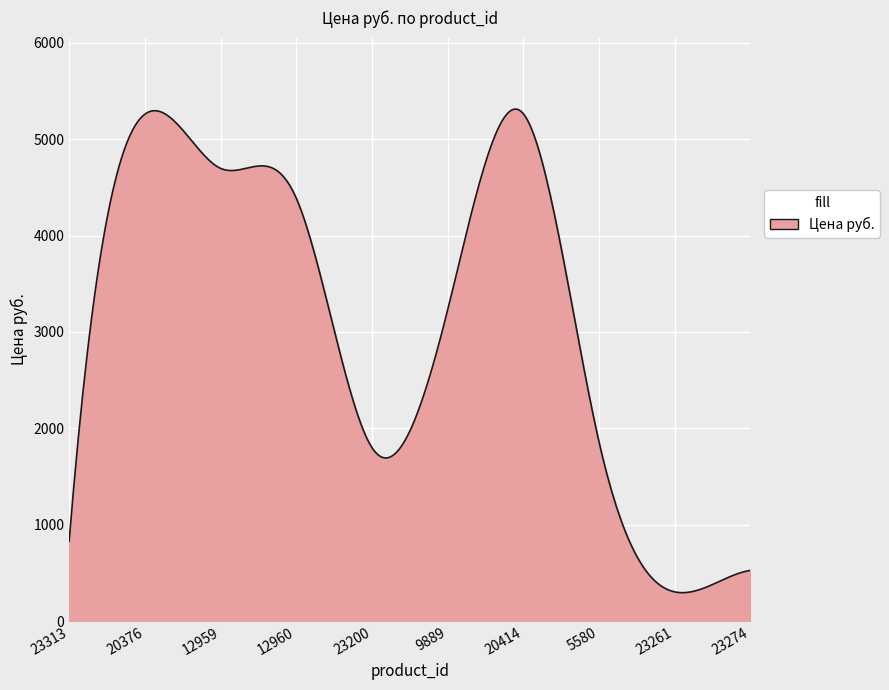

What is the difference between the maximum and minimum values?

5018.7